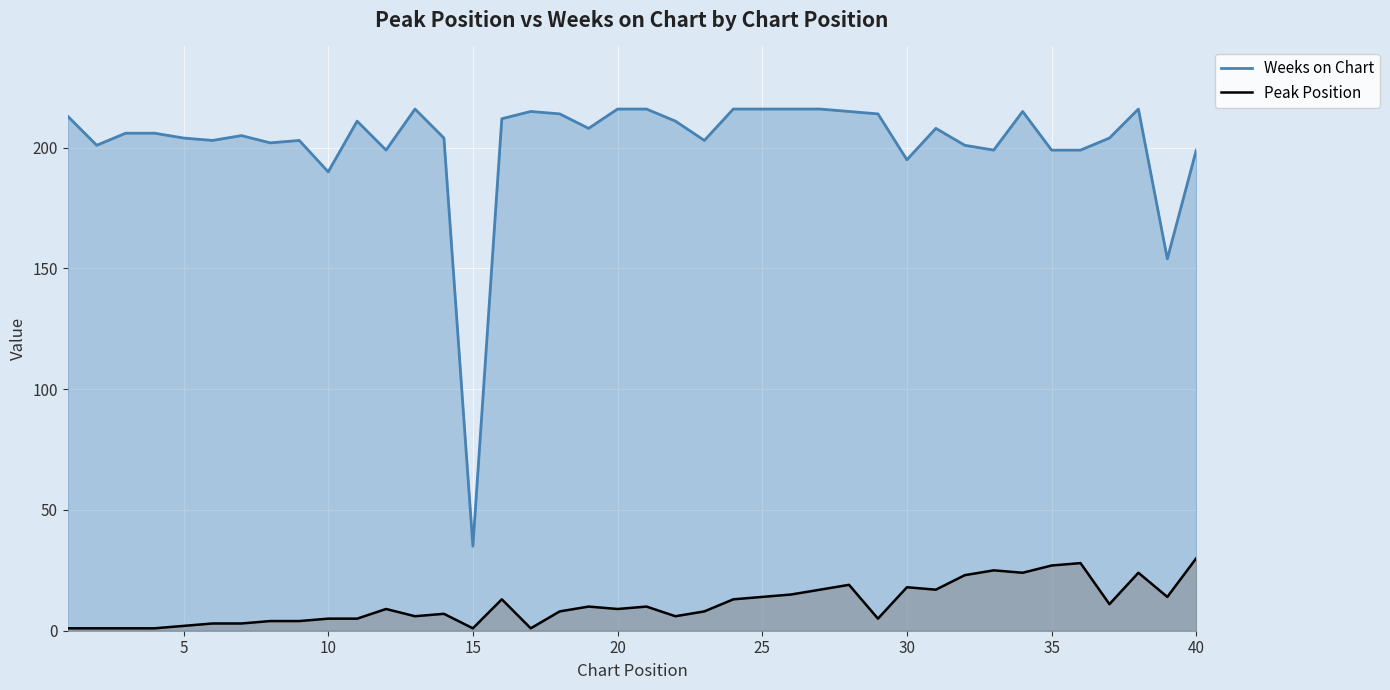

Rank the series by their average value, from lowest to highest.

Peak Position, Weeks on Chart